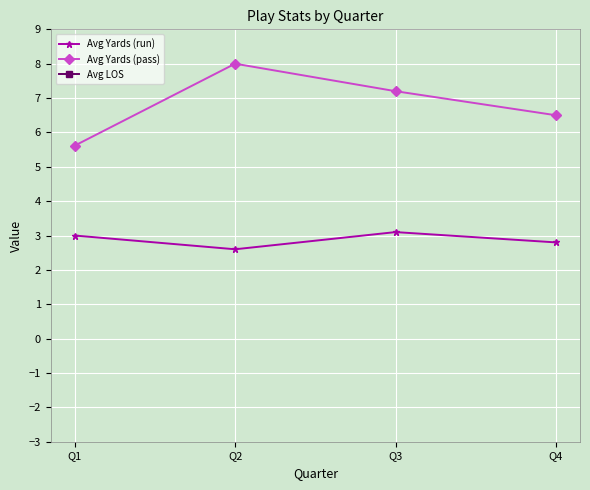

In Avg LOS, how many points are lower than both neighbors (excluding endpoints)?

1